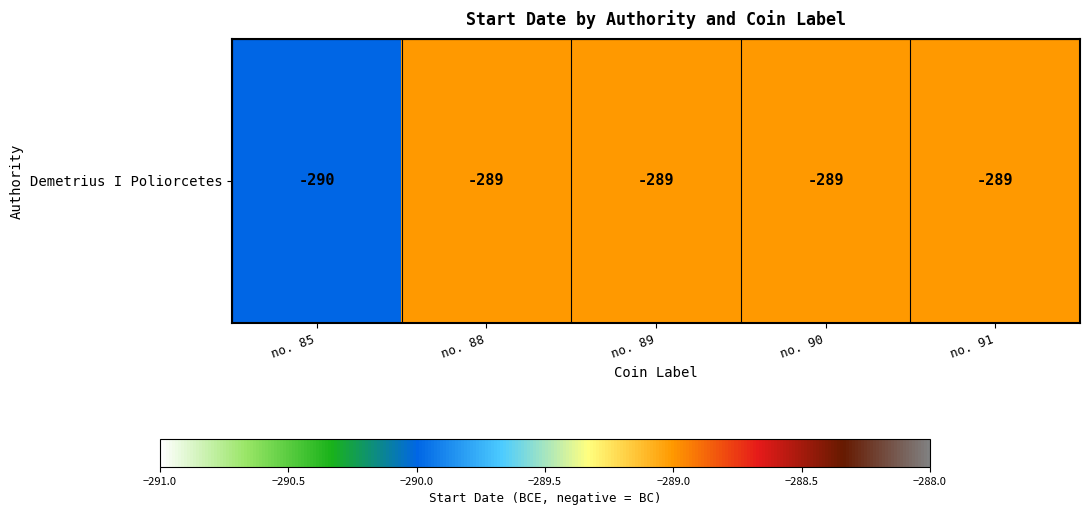

Is it true that the value at no. 85 is -290?

True